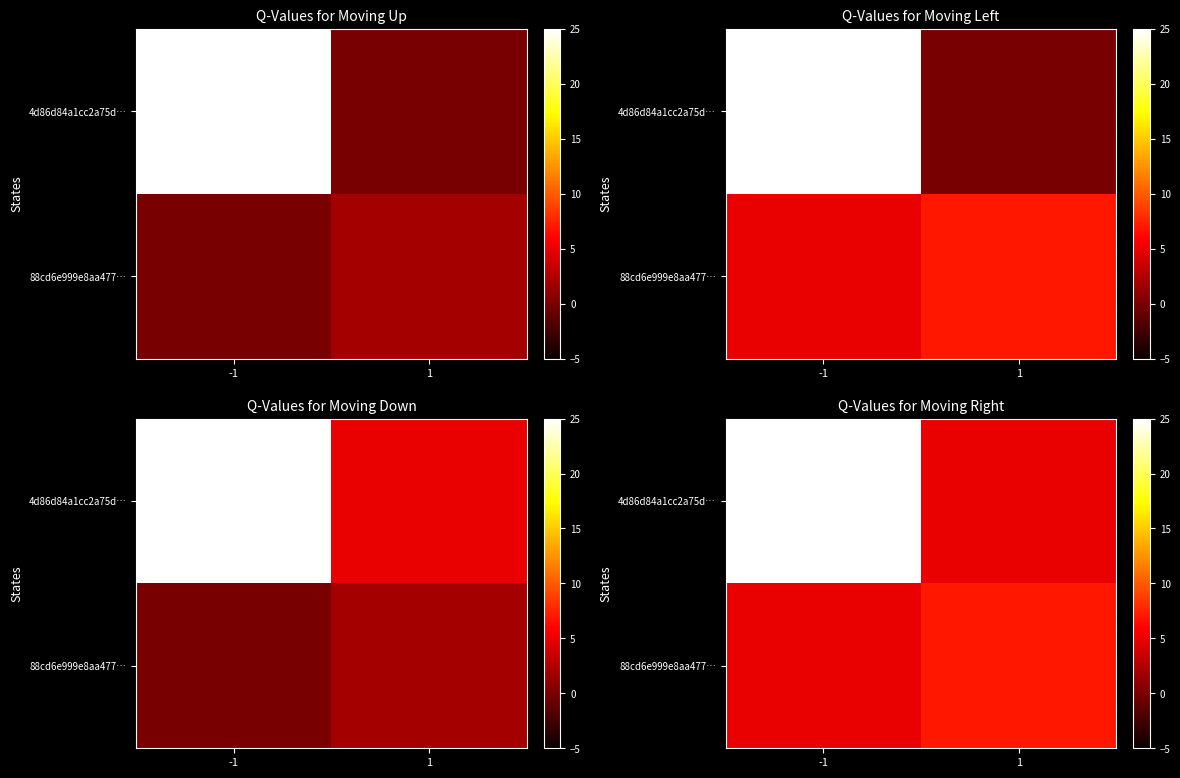

How many values in the 88cd6e999e8aa477… series are below 7?

1